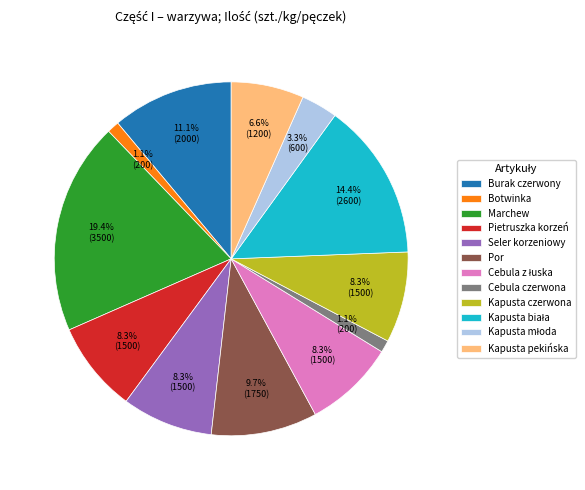

Is it true that Botwinka is 13% of the pie?

False